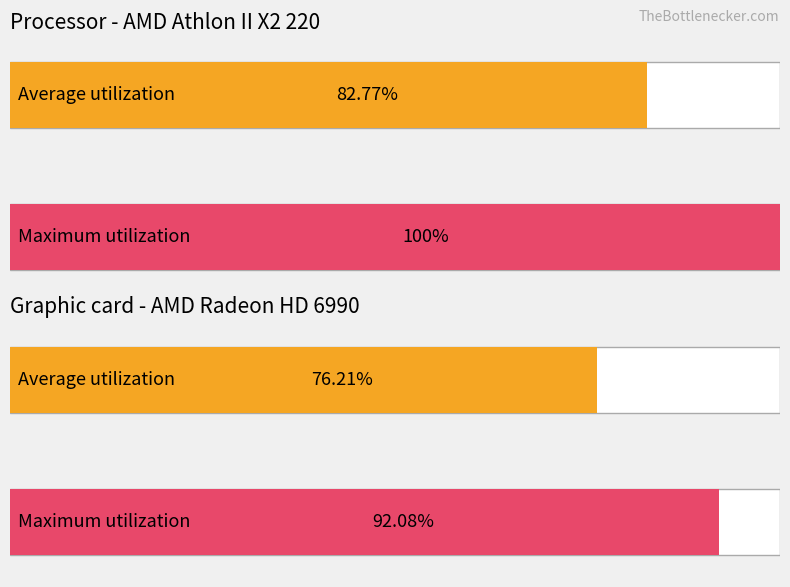

Are the bars horizontal?

Yes